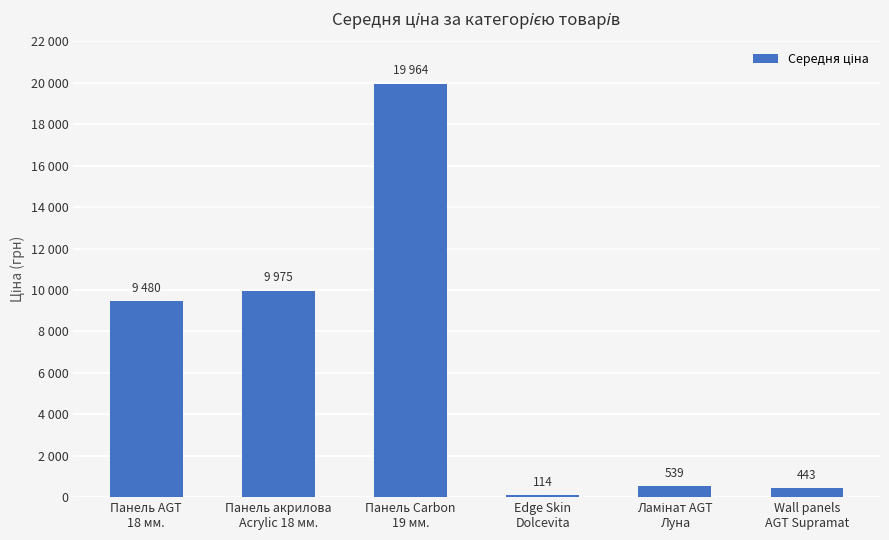

Are the bars horizontal?

No